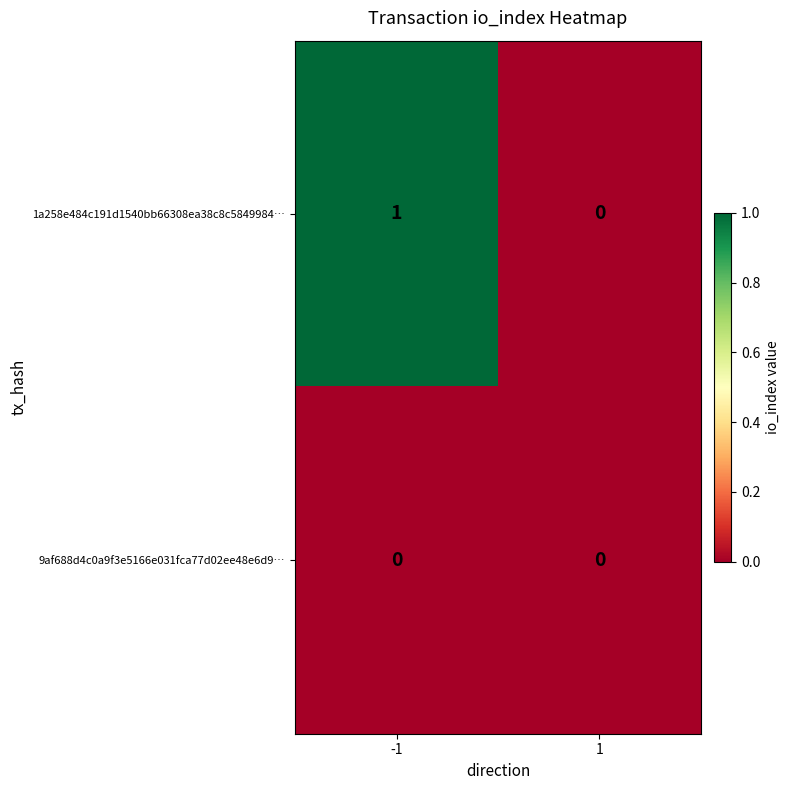

The value of 1a258e484c191d1540bb66308ea38c8c5849984… at -1 is 1. True or false?

True